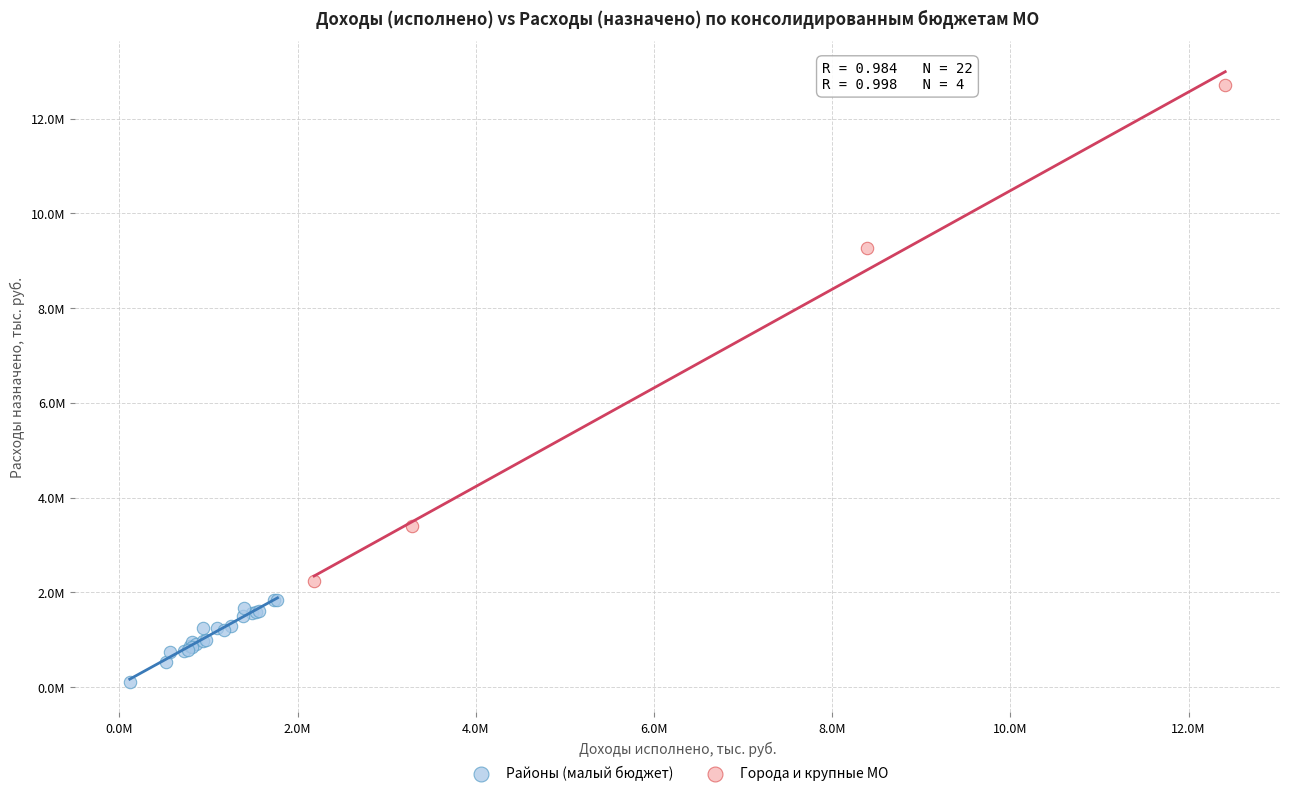

Which series has the widest spread of Y values?

Города и крупные МО